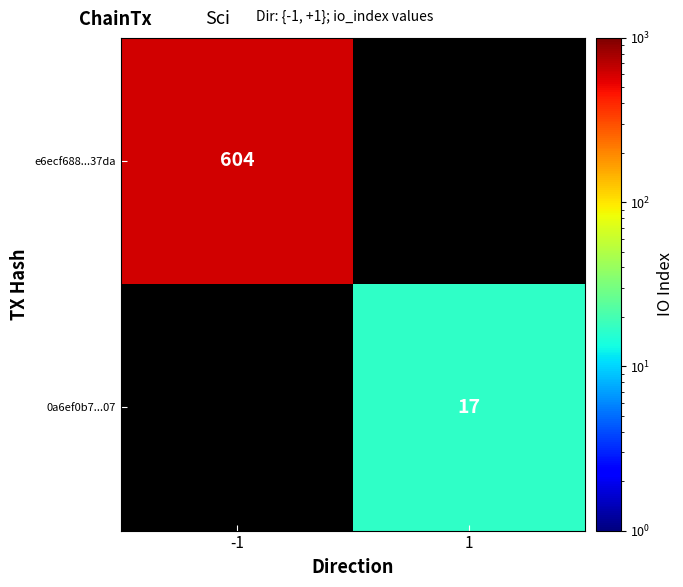

The value of e6ecf688...37da at -1 is 604. True or false?

True